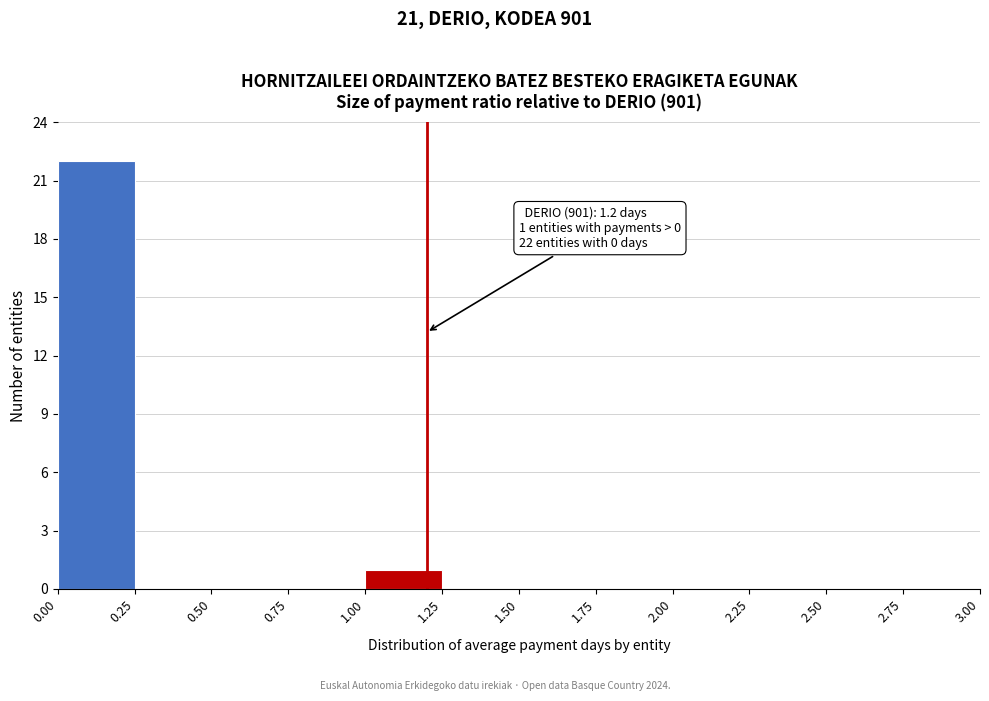

Which range on the x-axis has the tallest bar?

0.00 to 0.25